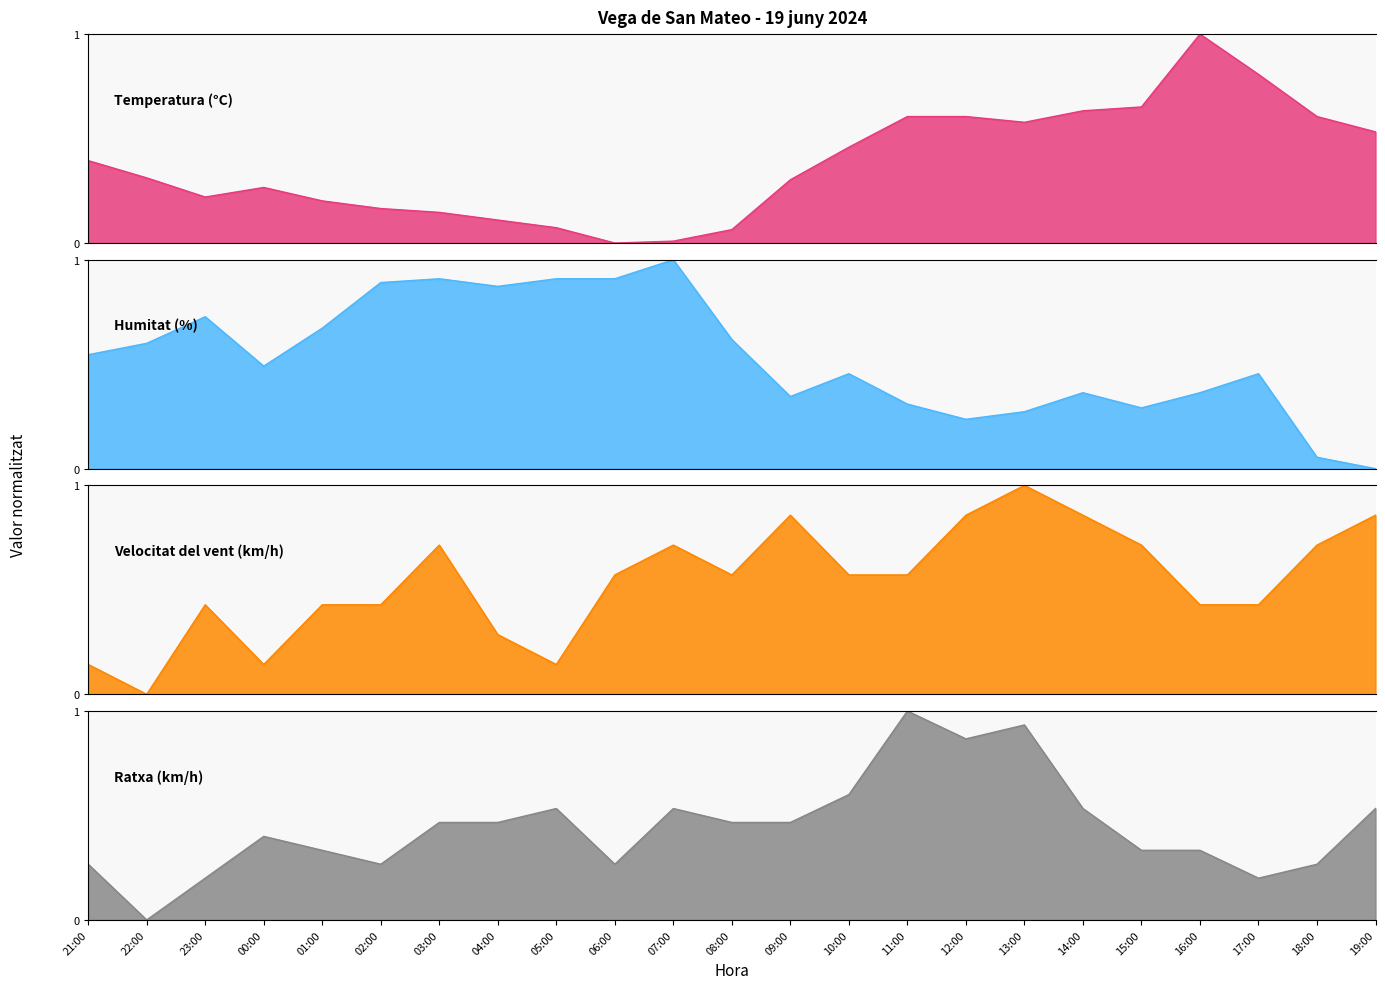

List the labels in order of Humitat (%) value, largest first.

07:00, 03:00, 05:00, 06:00, 02:00, 04:00, 23:00, 01:00, 08:00, 22:00, 21:00, 00:00, 10:00, 17:00, 14:00, 16:00, 09:00, 11:00, 15:00, 13:00, 12:00, 18:00, 19:00